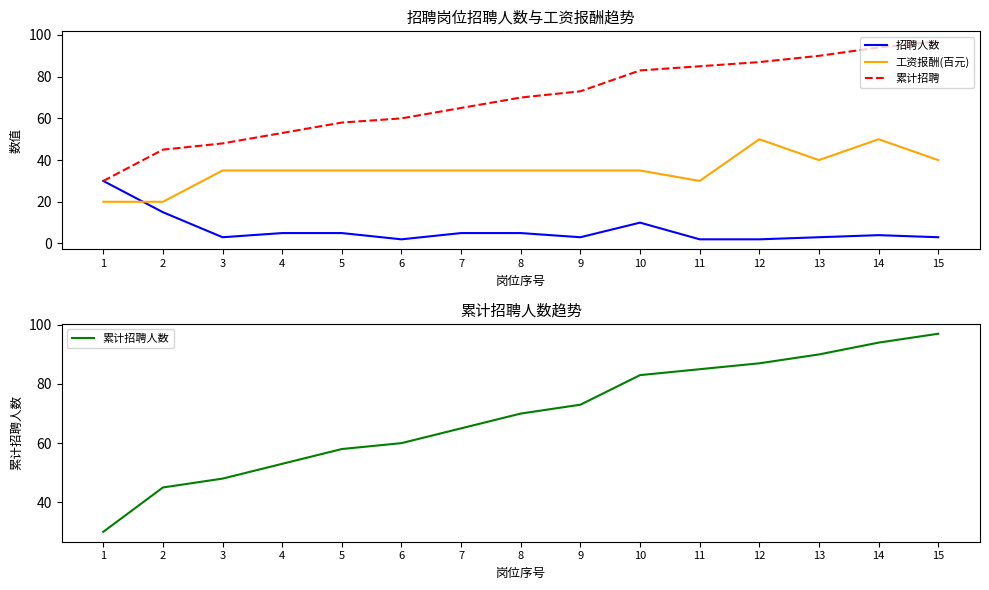

Rank the series at 7 from lowest to highest value.

招聘人数, 工资报酬(百元), 累计招聘, 累计招聘人数